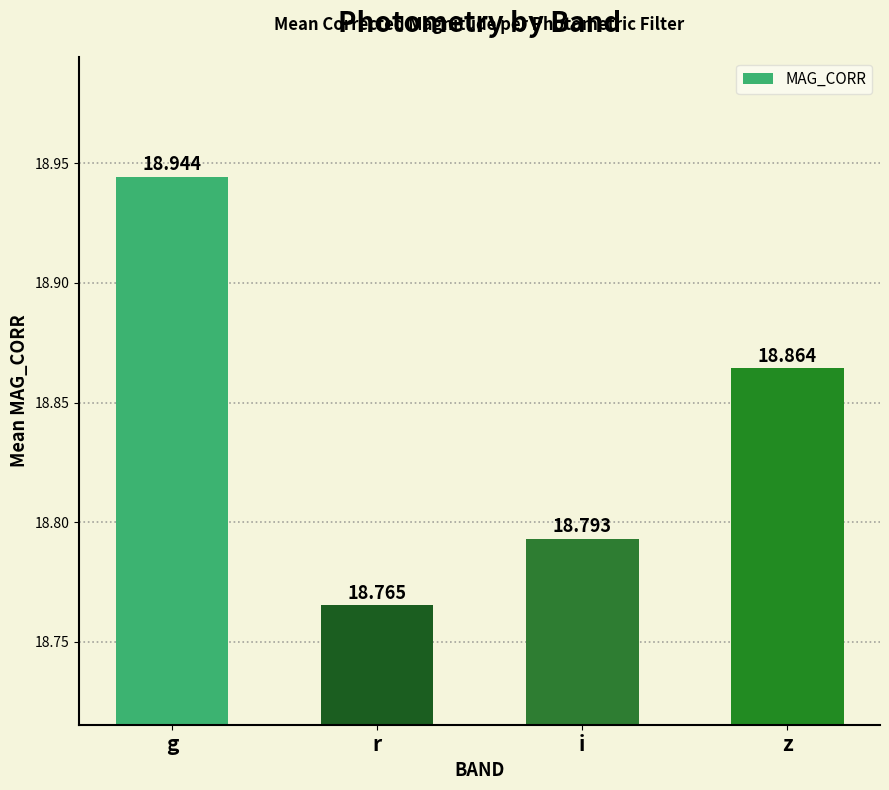

Is it true that the value at z is 27.8?

False